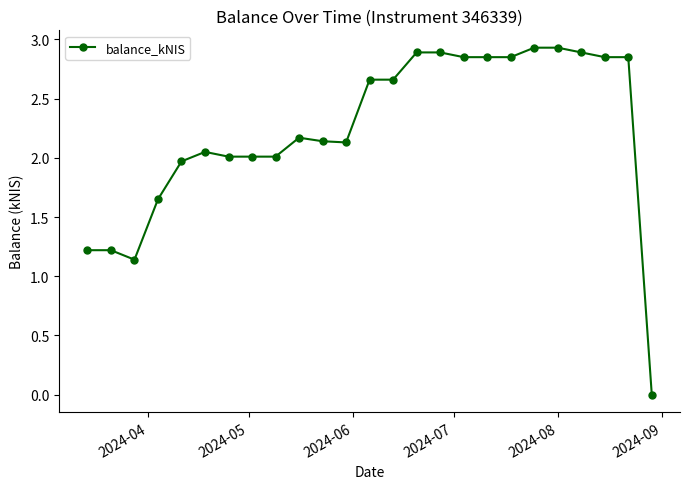

True or false: there are more than 0 points higher than both neighbors.

True